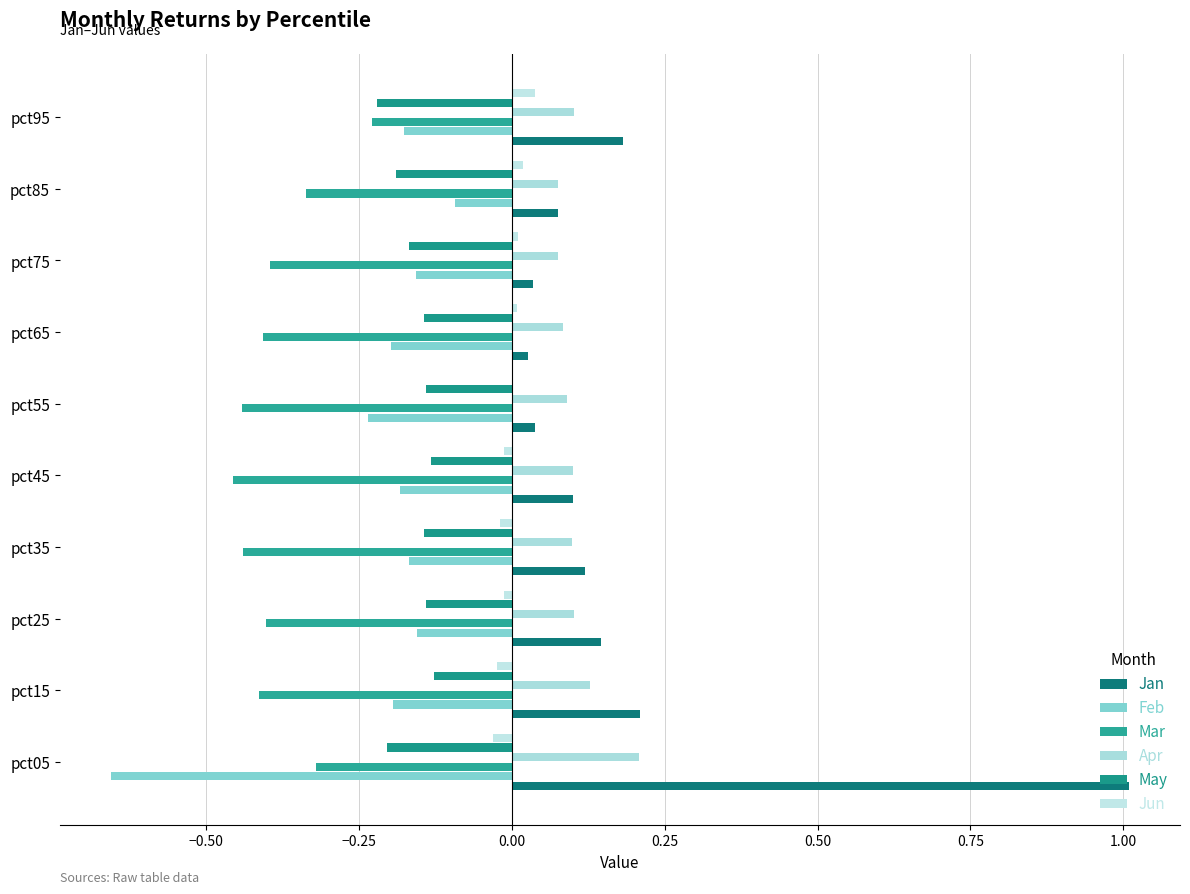

How many distinct data groups are displayed?

6